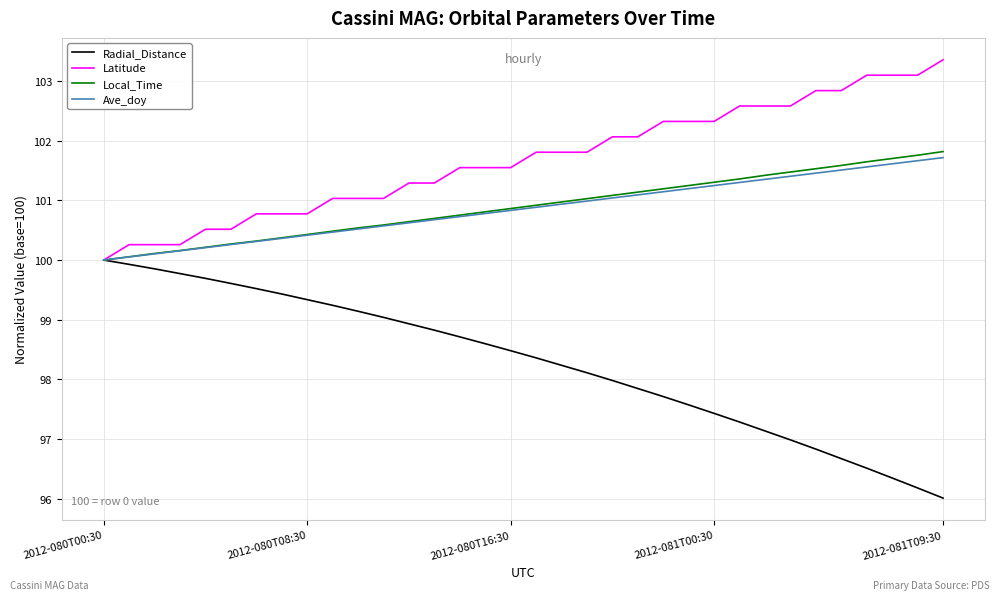

At how many categories does at least one series exceed 102?

14